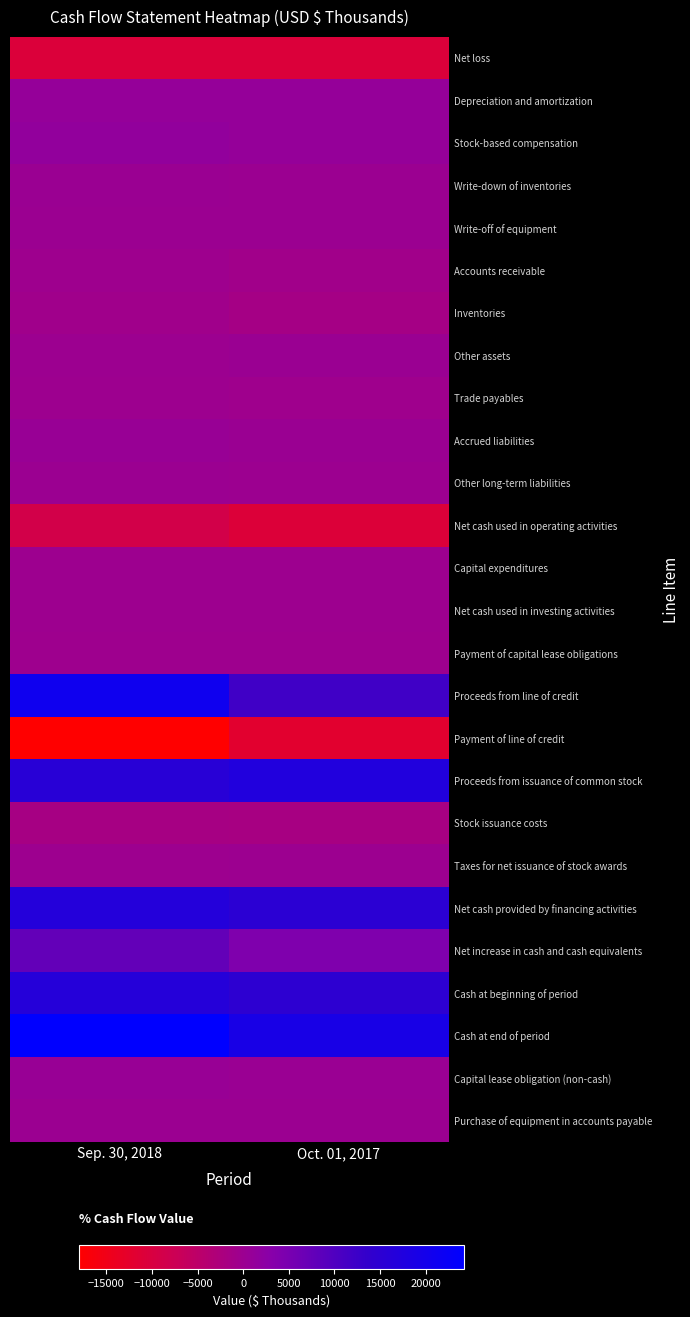

How many series are shown in this chart?

26